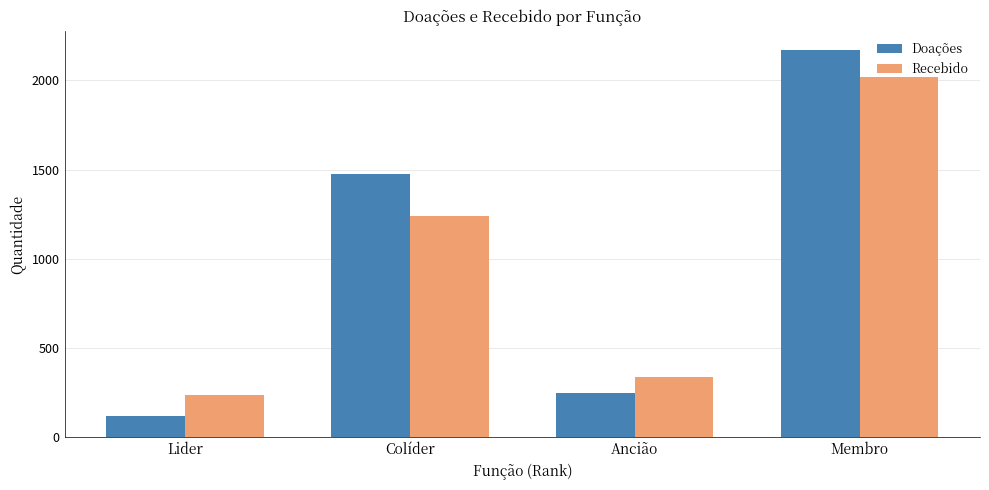

Does the chart contain stacked bars?

No